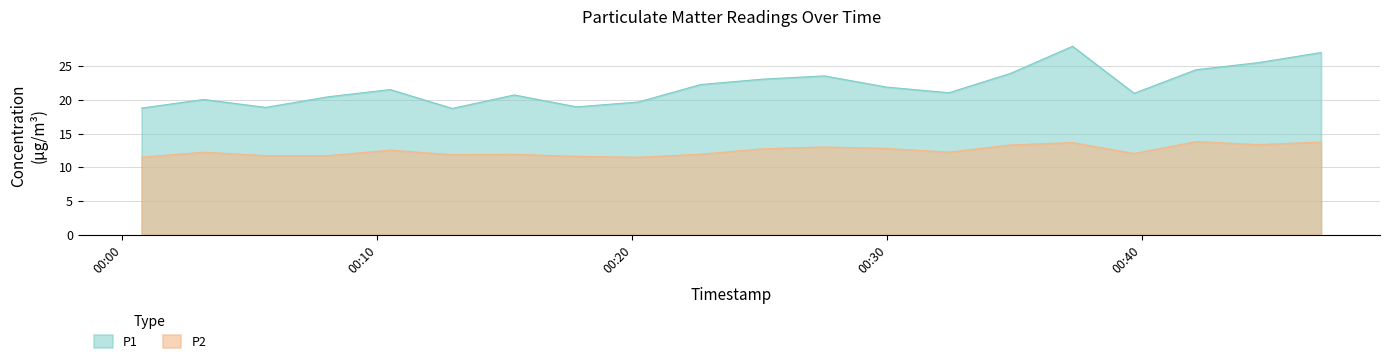

Which category has the highest value across all series?

2023-04-25T00:37:16